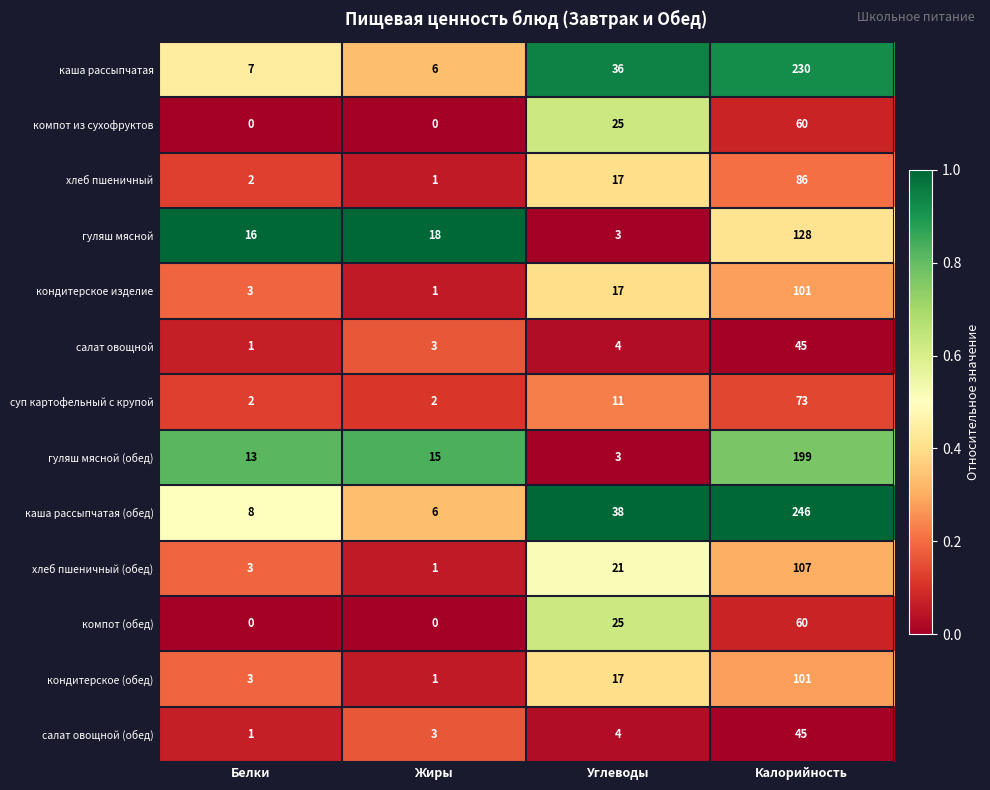

What is the sum of all суп картофельный с крупой values?

88